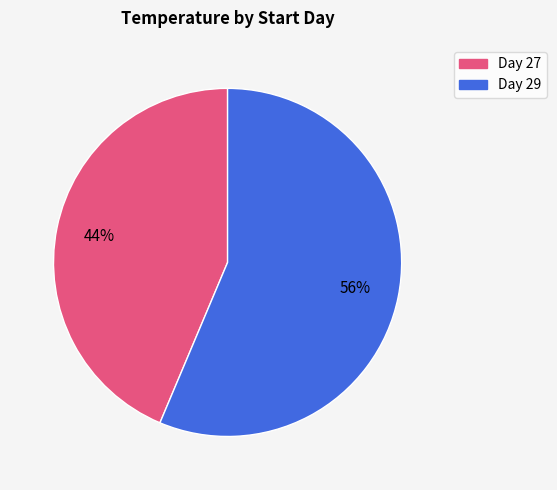

Is there a majority slice in this chart?

Yes